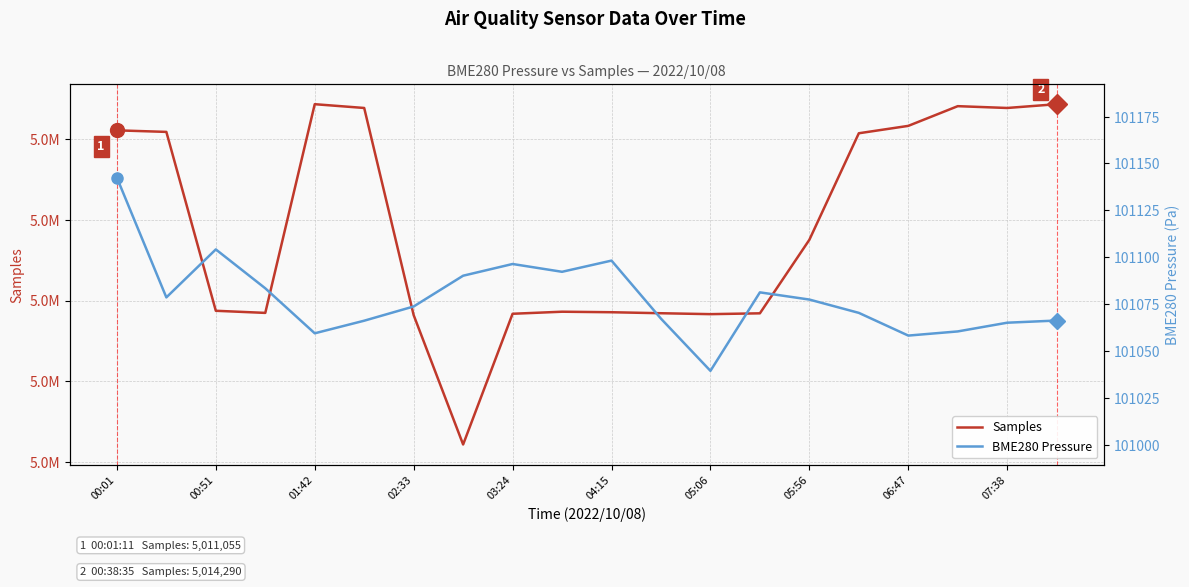

What position from the left is 11?

12